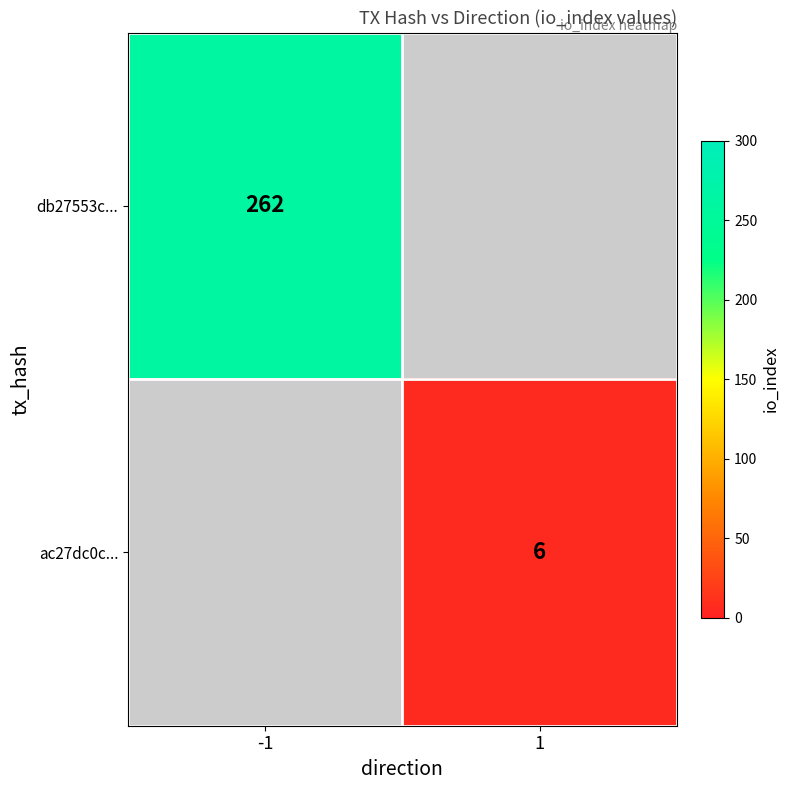

True or false: db27553c... has a value of 361 at -1.

False